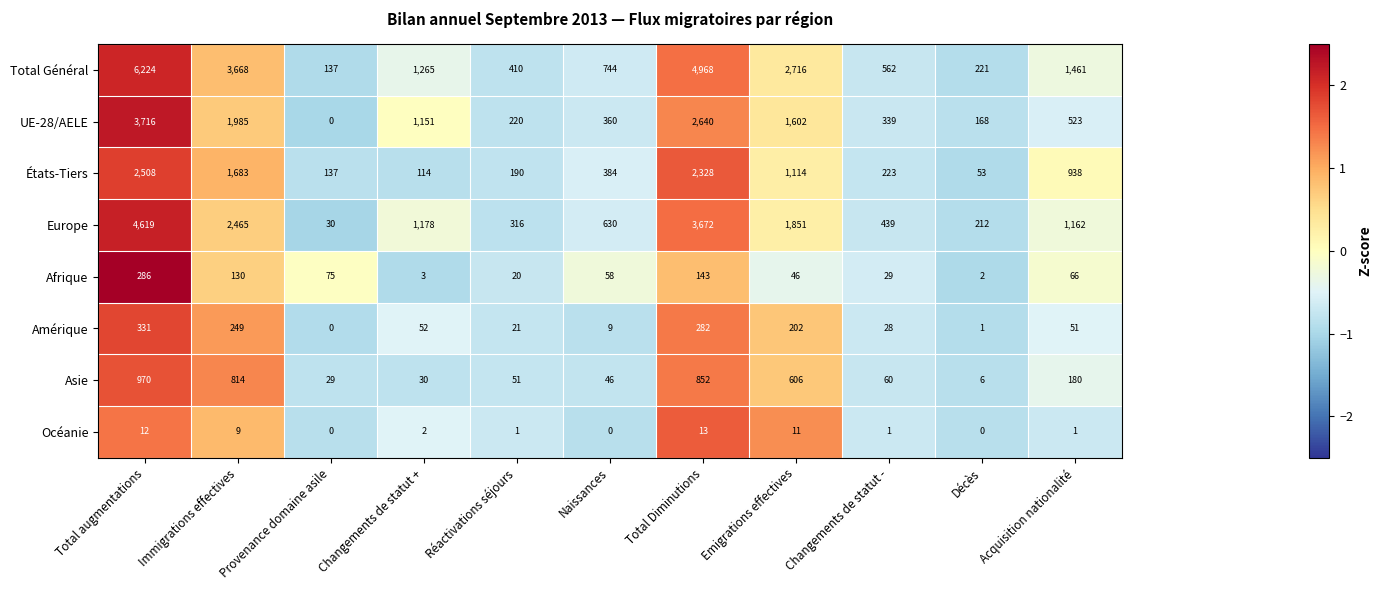

At Total Diminutions, list the series in order from smallest to largest.

Océanie, Afrique, Amérique, Asie, États-Tiers, UE-28/AELE, Europe, Total Général